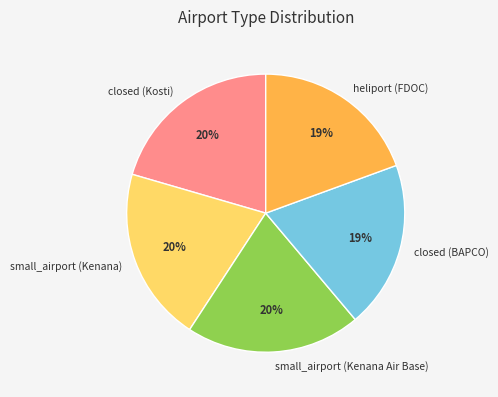

To the nearest percent, what percentage of the pie is closed (Kosti)?

20%